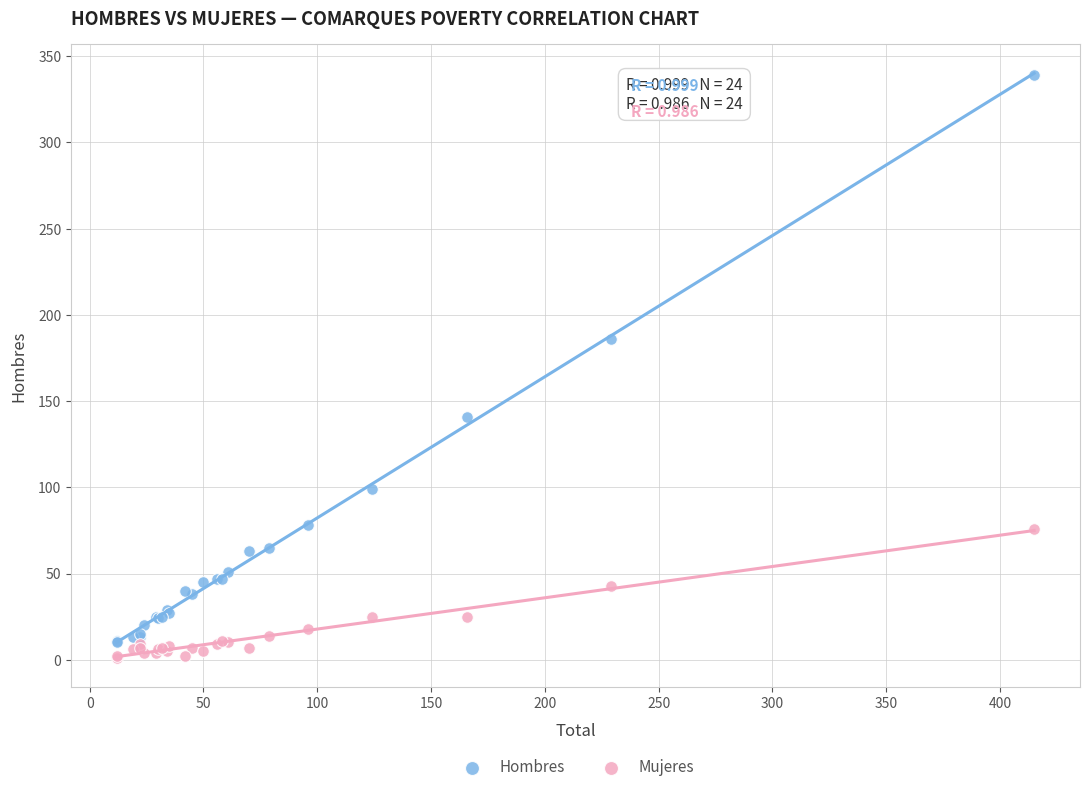

Which series has the largest Y range (max minus min)?

Hombres